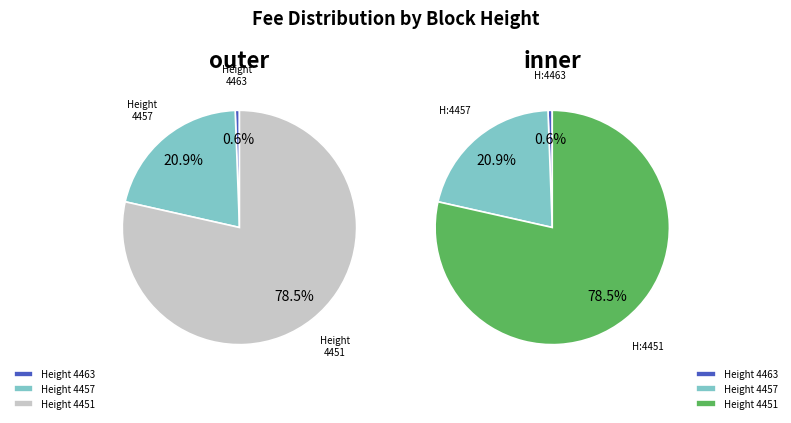

What is the total percentage of 4463 and 4451?

79.1%